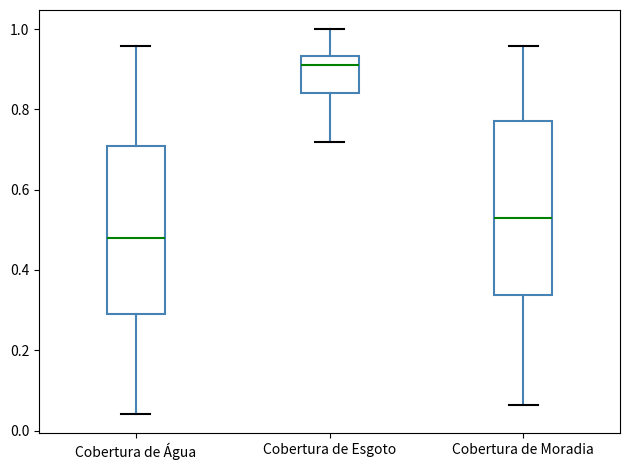

Reading left to right, read every box against the y-axis: the position of its median line, the range the box covers, and the ends of its whiskers. The values are not printed on the chart, so give them approximately, as read against the axis.

Cobertura de Água: median 0.48, box 0.30 to 0.70, whiskers 0.04 to 0.96
Cobertura de Esgoto: median 0.92, box 0.84 to 0.94, whiskers 0.72 to 1.00
Cobertura de Moradia: median 0.52, box 0.34 to 0.78, whiskers 0.06 to 0.96